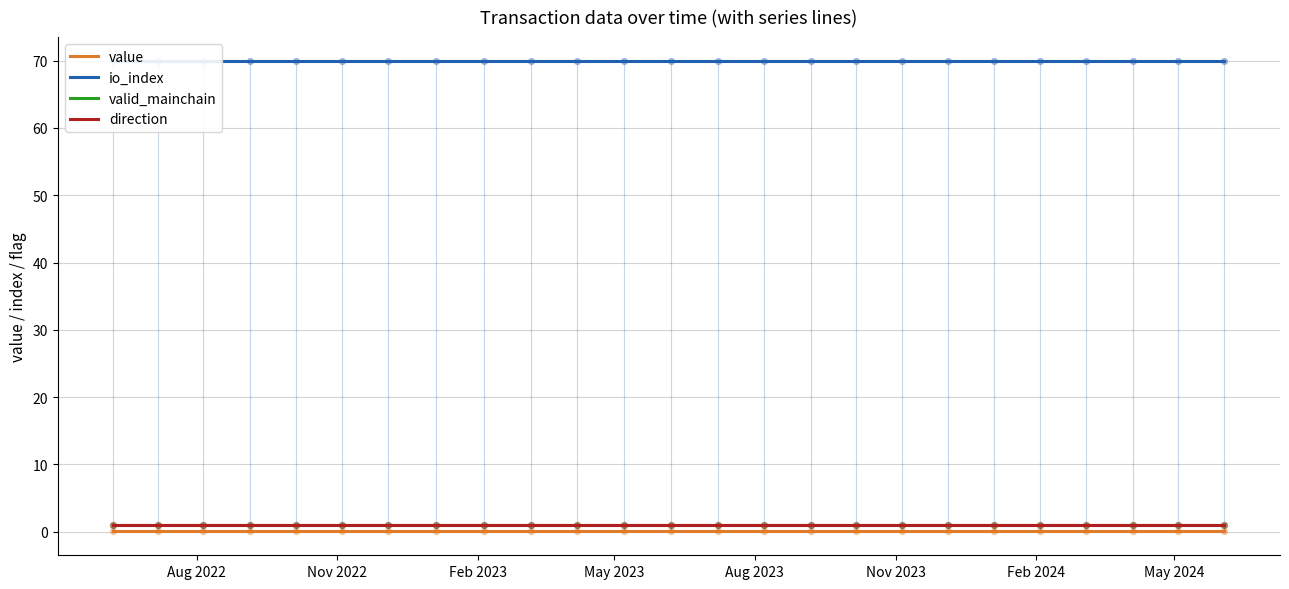

At which category is the sum across all series the highest?

Aug 2022